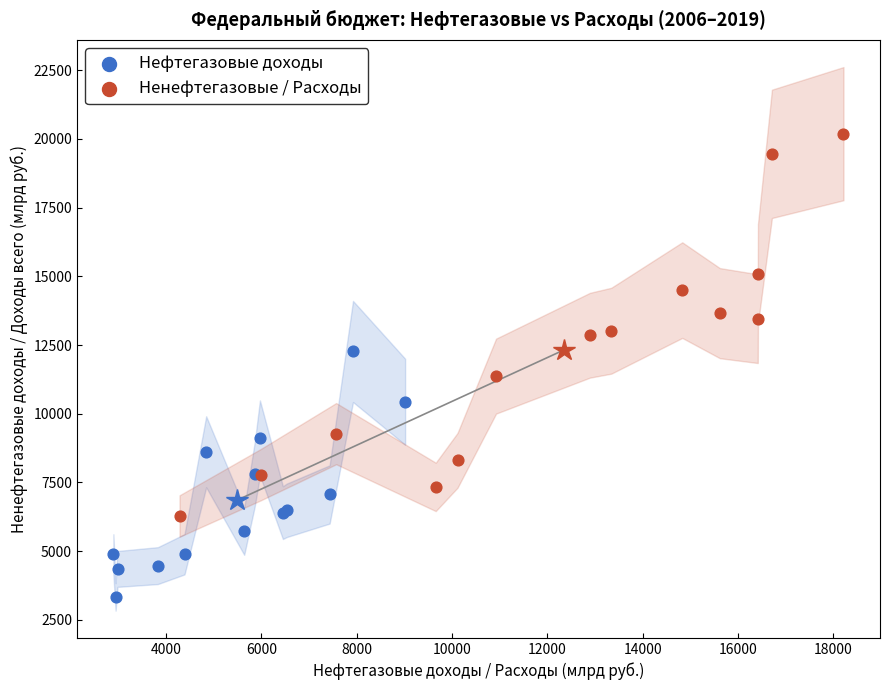

Which series reaches the maximum Y coordinate?

Ненефтегазовые / Расходы